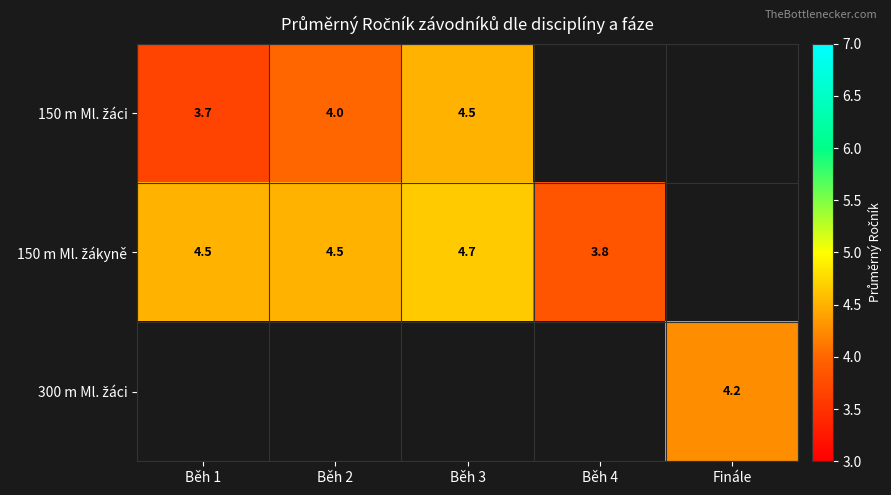

True or false: 150 m Ml. žákyně has a value of 4.5 at Běh 1.

True